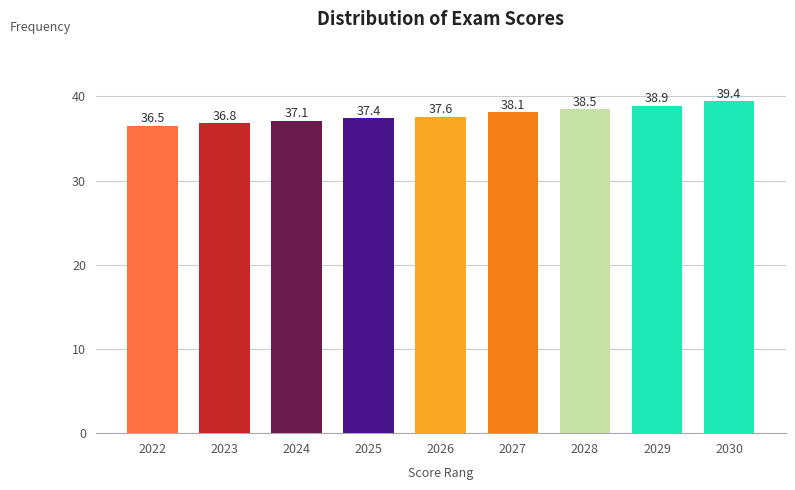

Reading left to right, transcribe all the data shown in this chart.

36.5	36.8	37.1	37.4	37.6	38.1	38.5	38.9	39.4